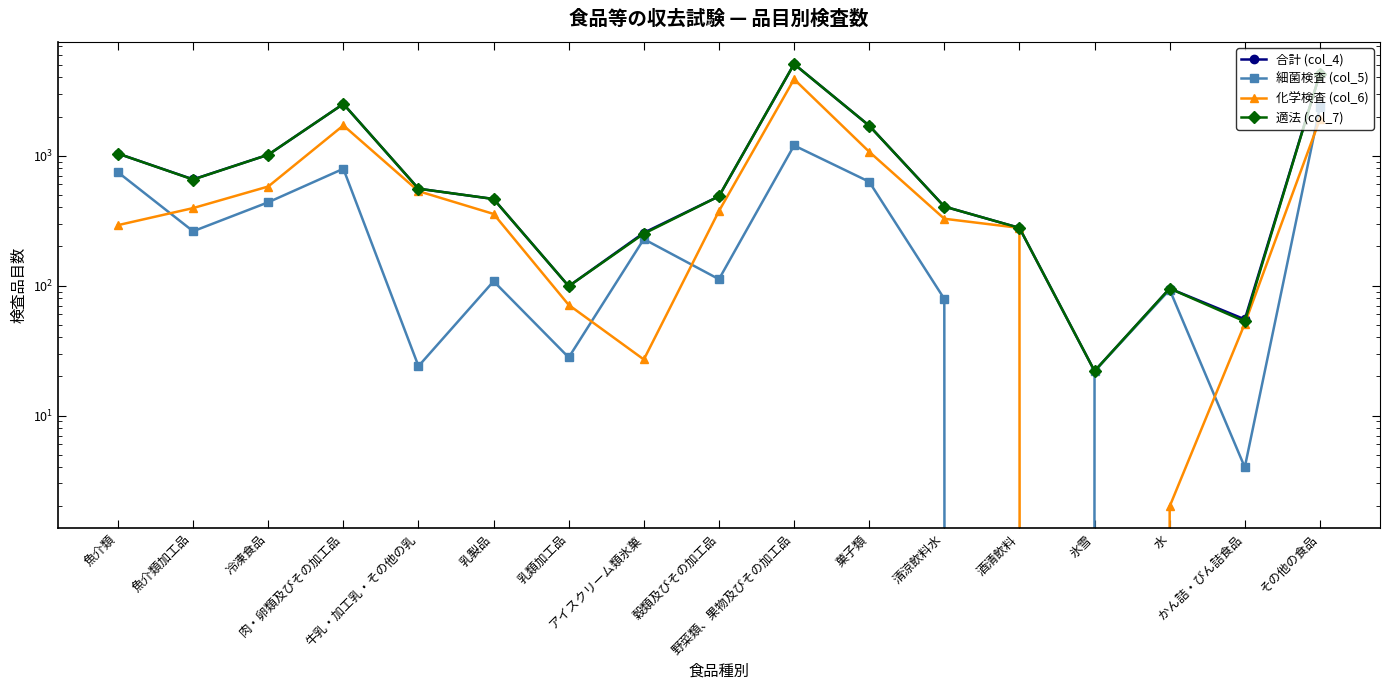

What is the difference between the 合計 (col_4) values at 酒清飲料 and 魚介類加工品?

379